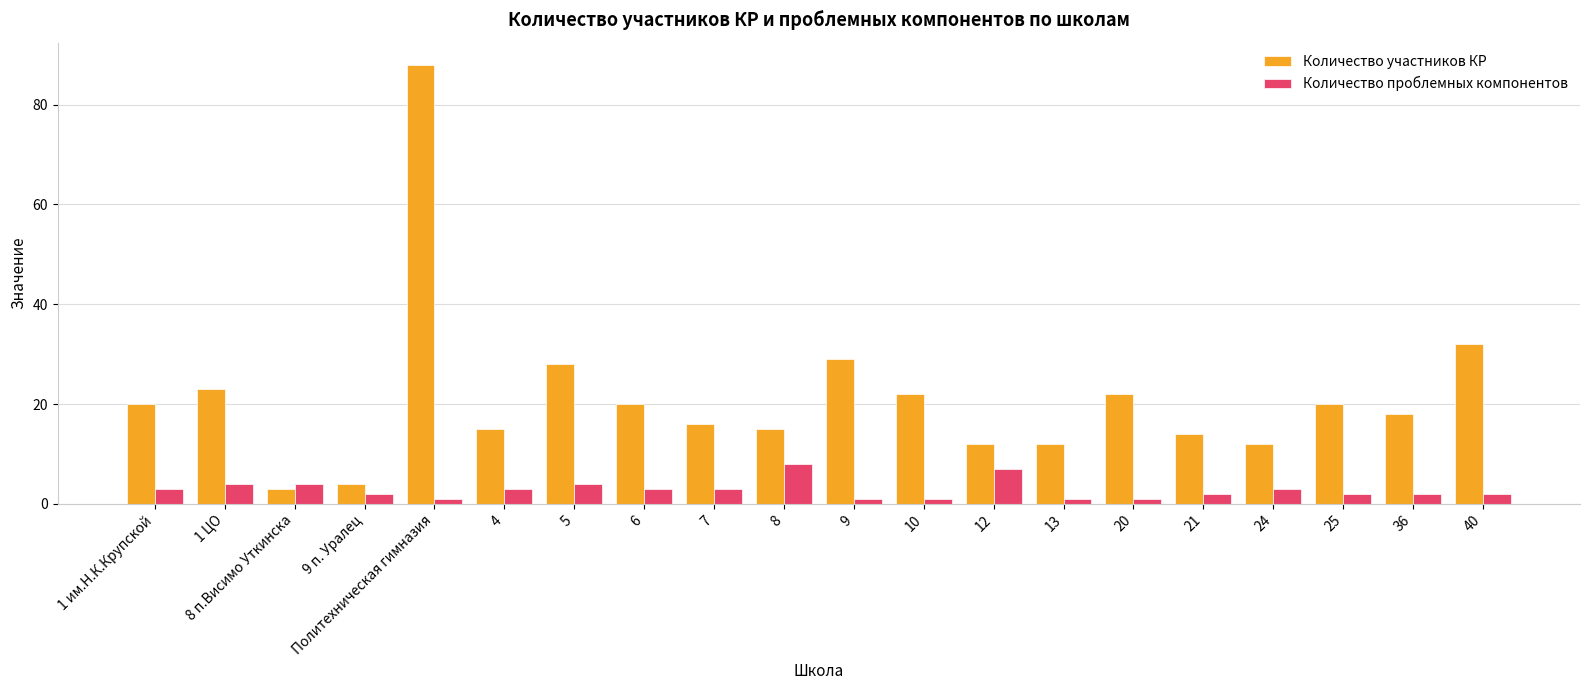

The value of Количество проблемных компонентов at Политехническая гимназия is 1. True or false?

True